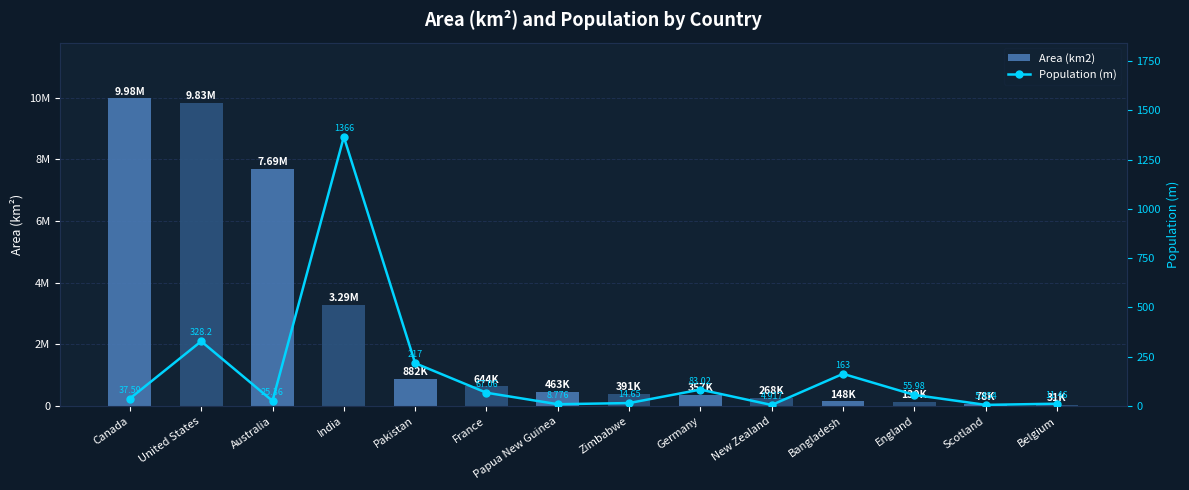

Which category has the lowest value in the Area (km2) series?

Belgium